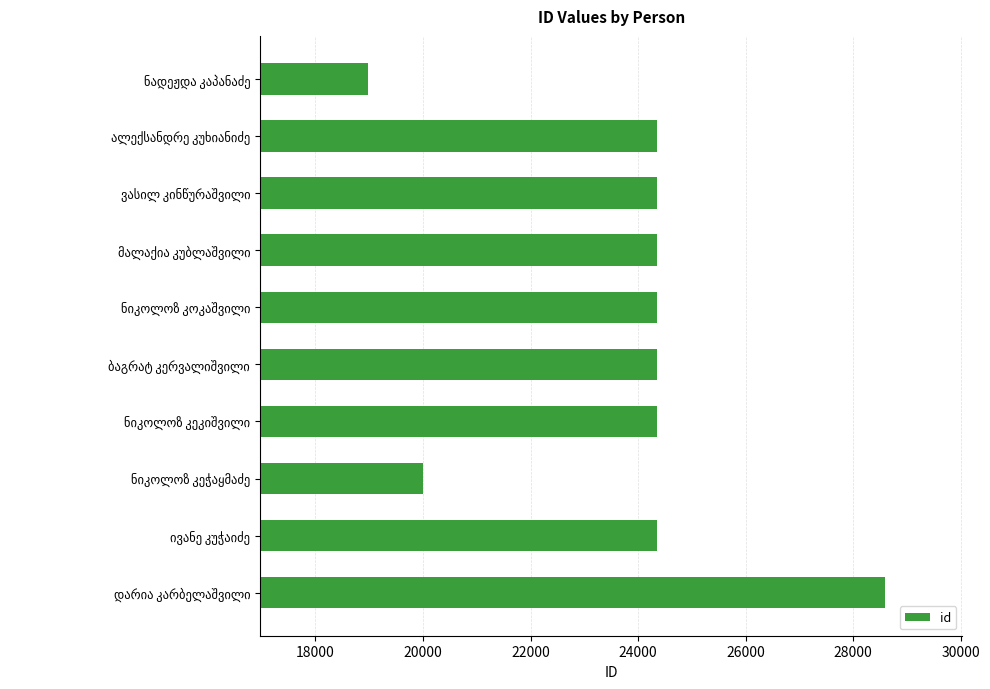

How many data points does each series have?

10